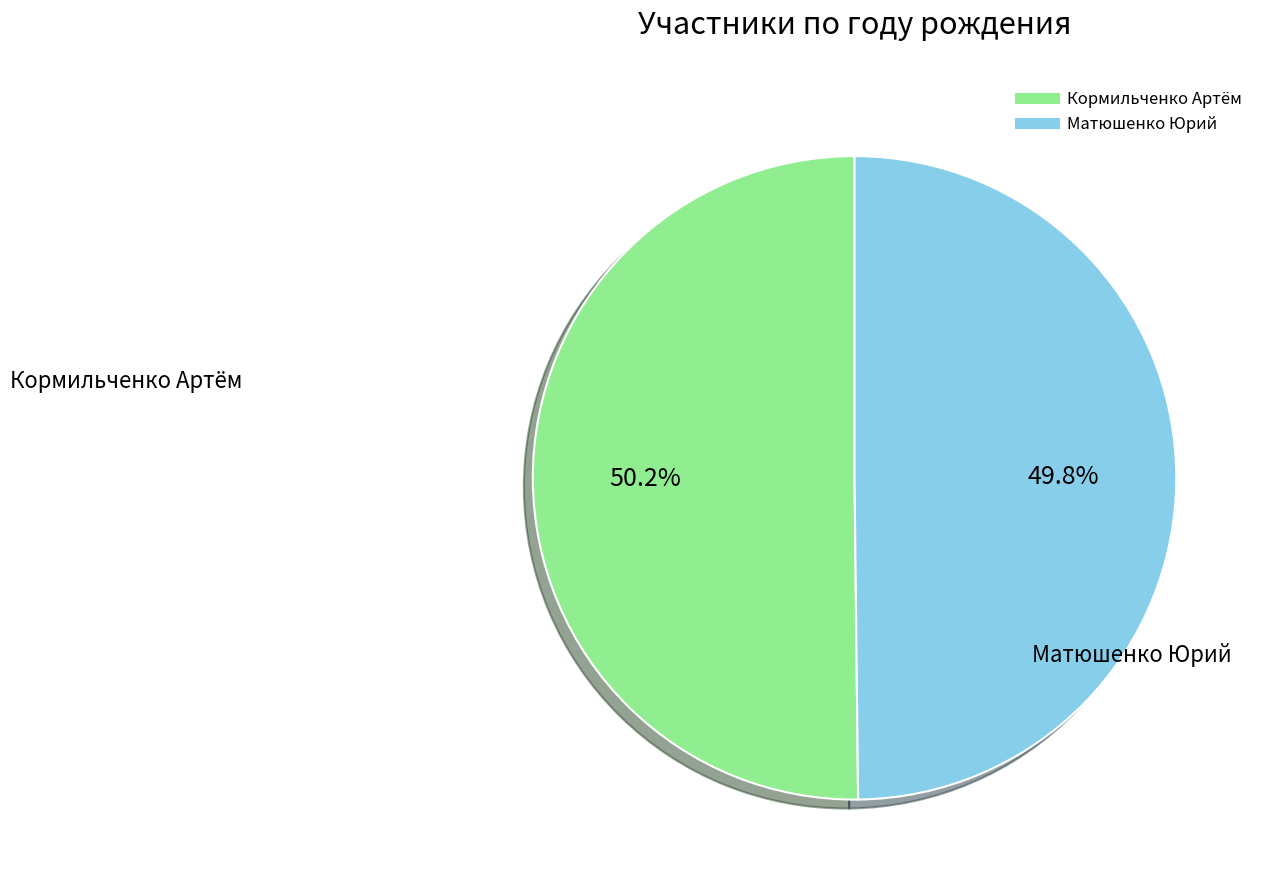

True or false: Кормильченко Артём accounts for 56% of the total.

False